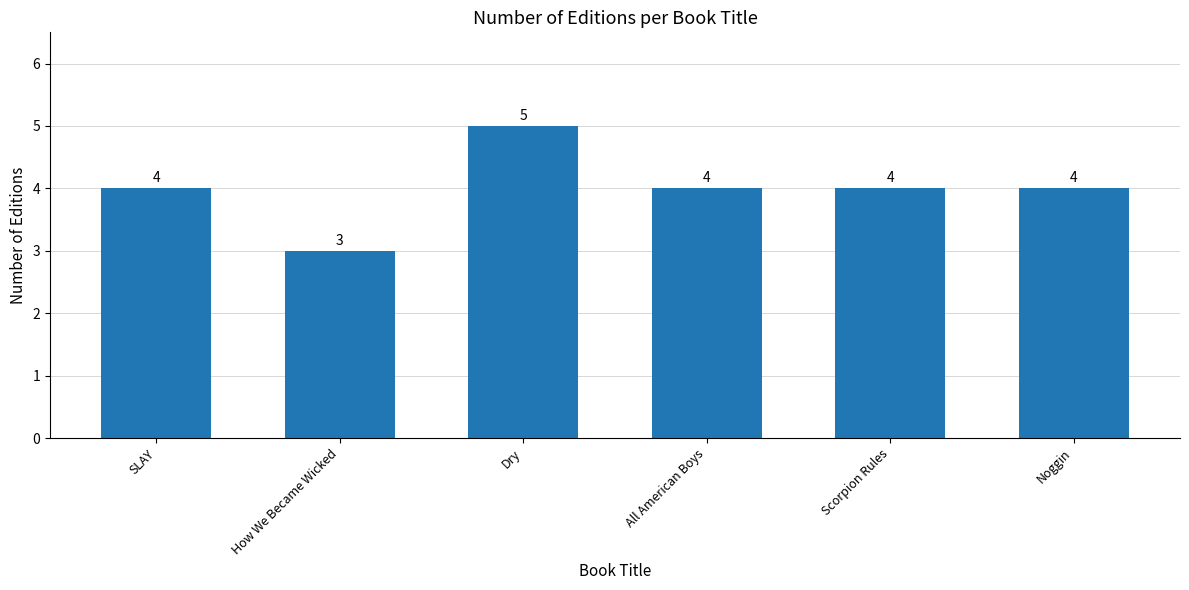

Which category has the highest value across all series?

Dry